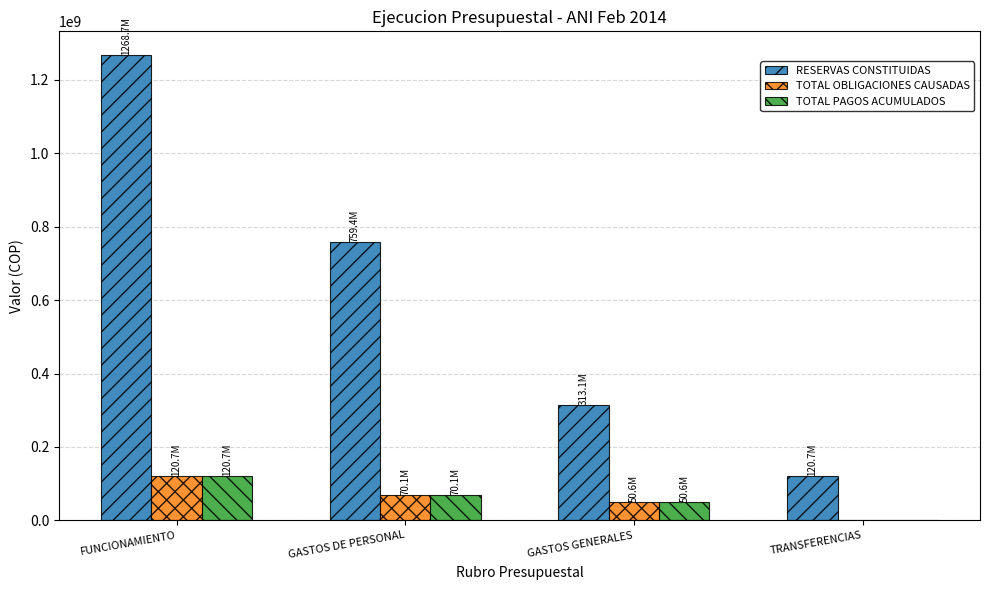

What is the difference between the TOTAL PAGOS ACUMULADOS values at FUNCIONAMIENTO and TRANSFERENCIAS?

120672358.0